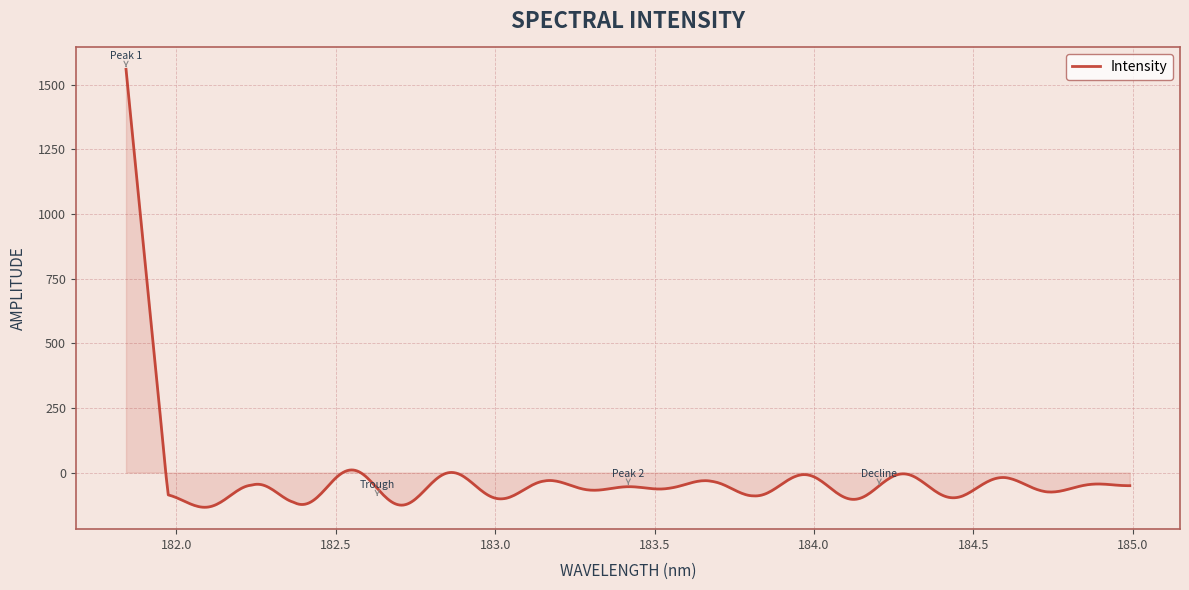

What is the minimum value shown in the chart?

-134.2